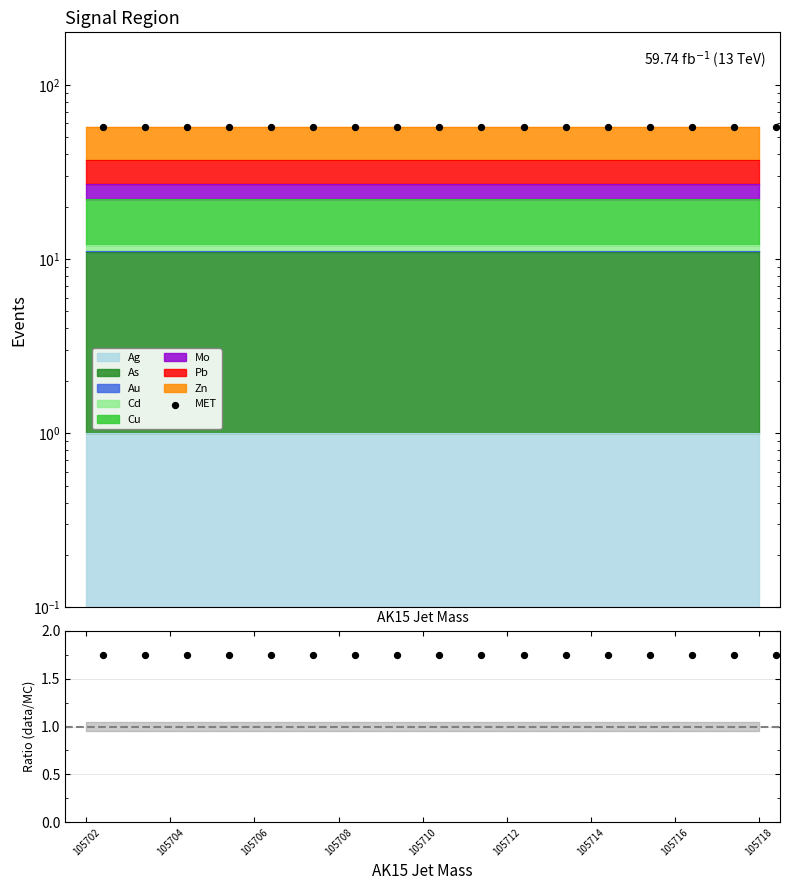

What is the total value across all series at 105704?

58.9